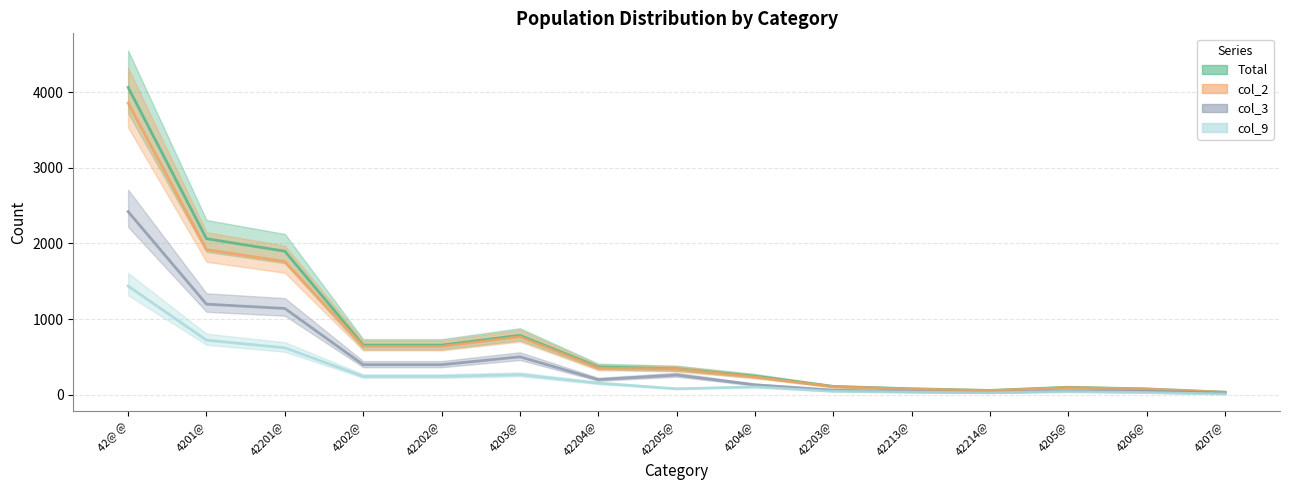

What is the sum of all col_2 values?

10940